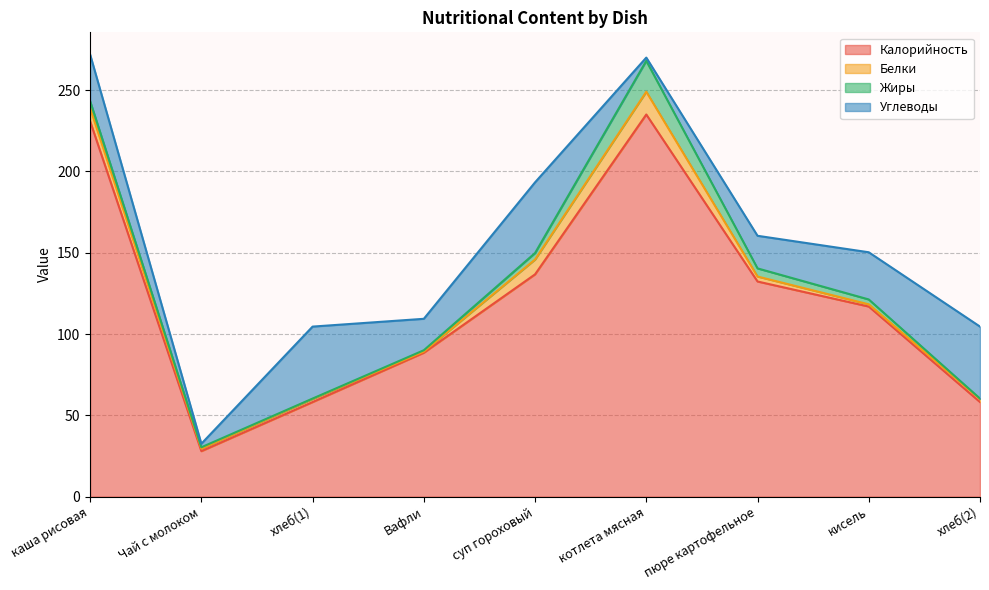

The value of Белки at хлеб(2) is 0.6. True or false?

False